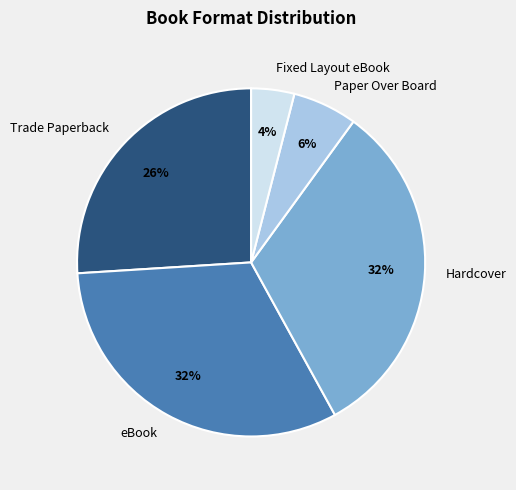

Is there any slice that represents more than half of the pie?

No